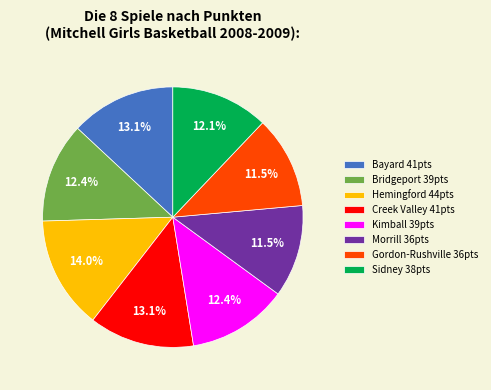

How many slices are in this pie chart?

8